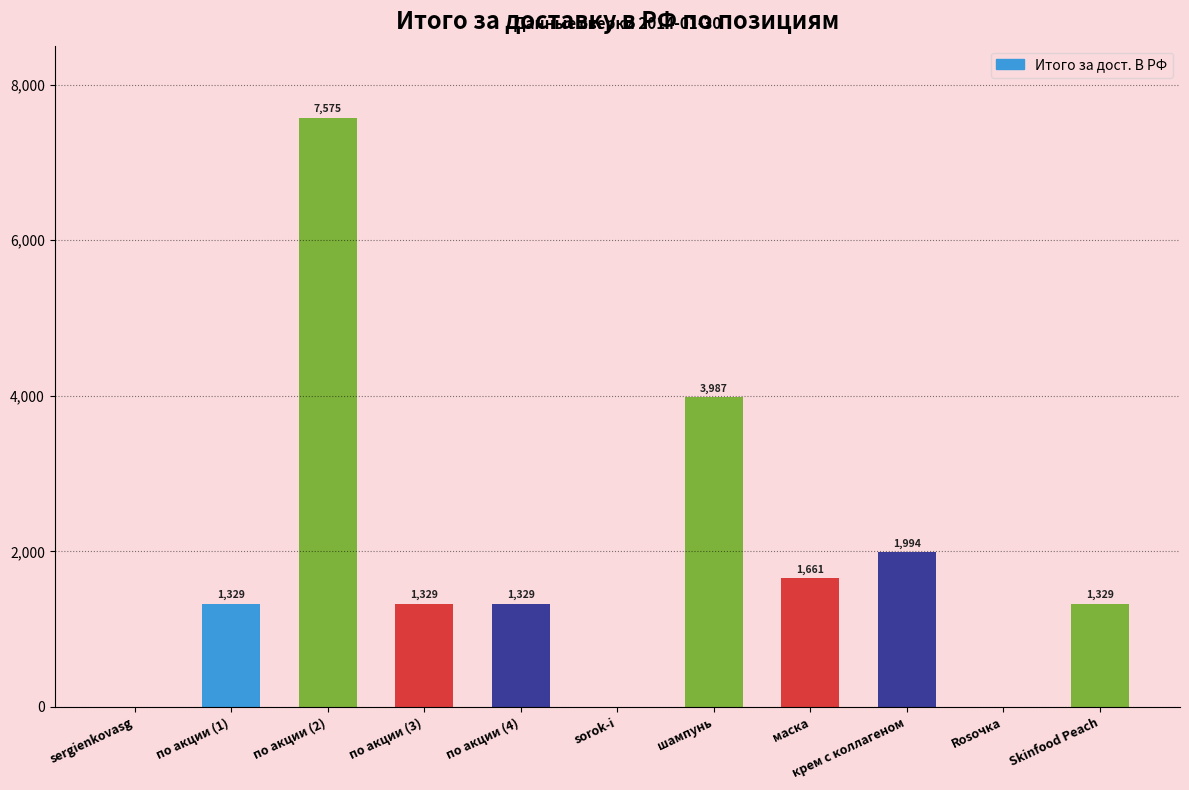

Where is the data nearest to the value 3787?

шампунь